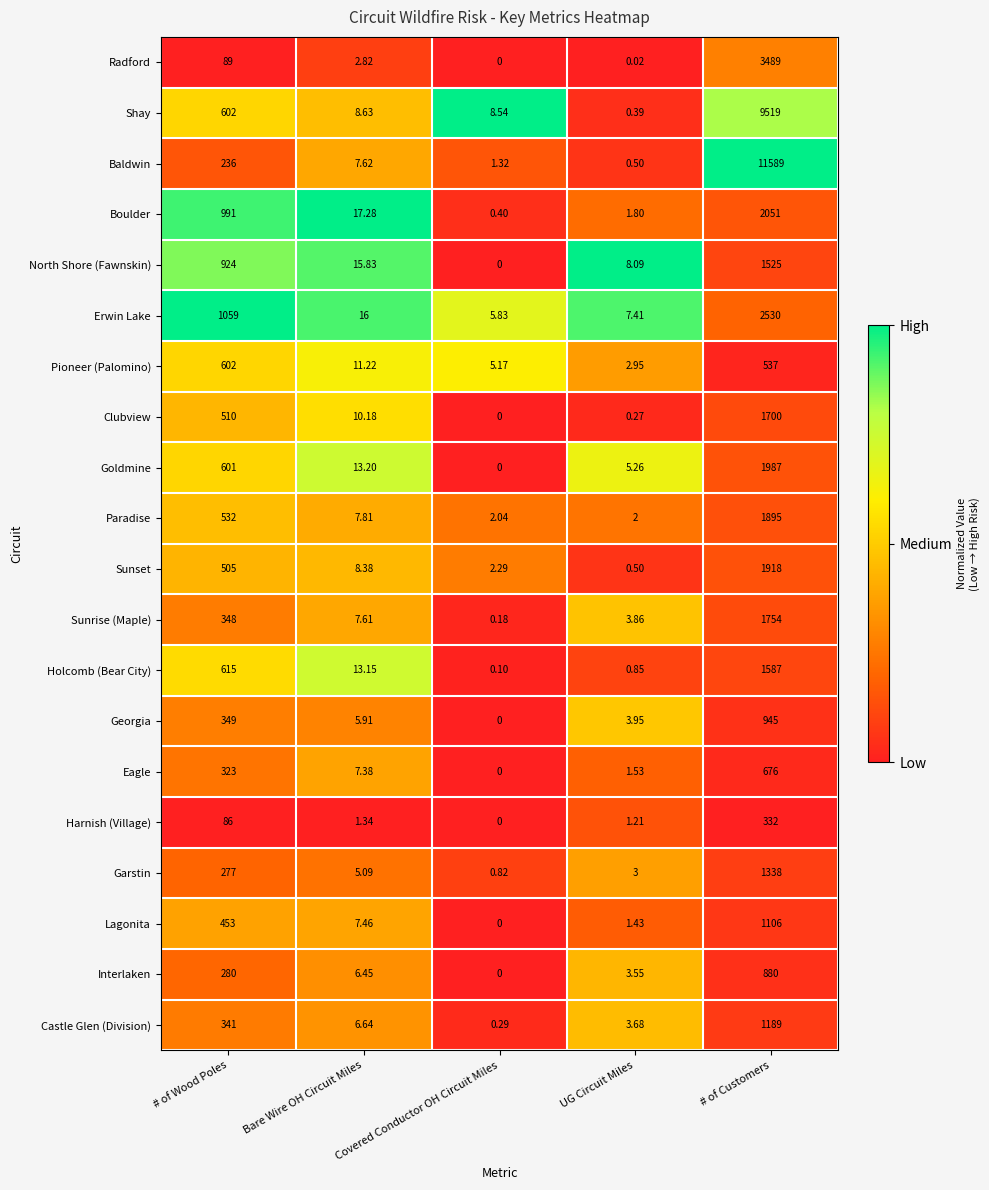

Which series has the largest total across all categories?

Baldwin